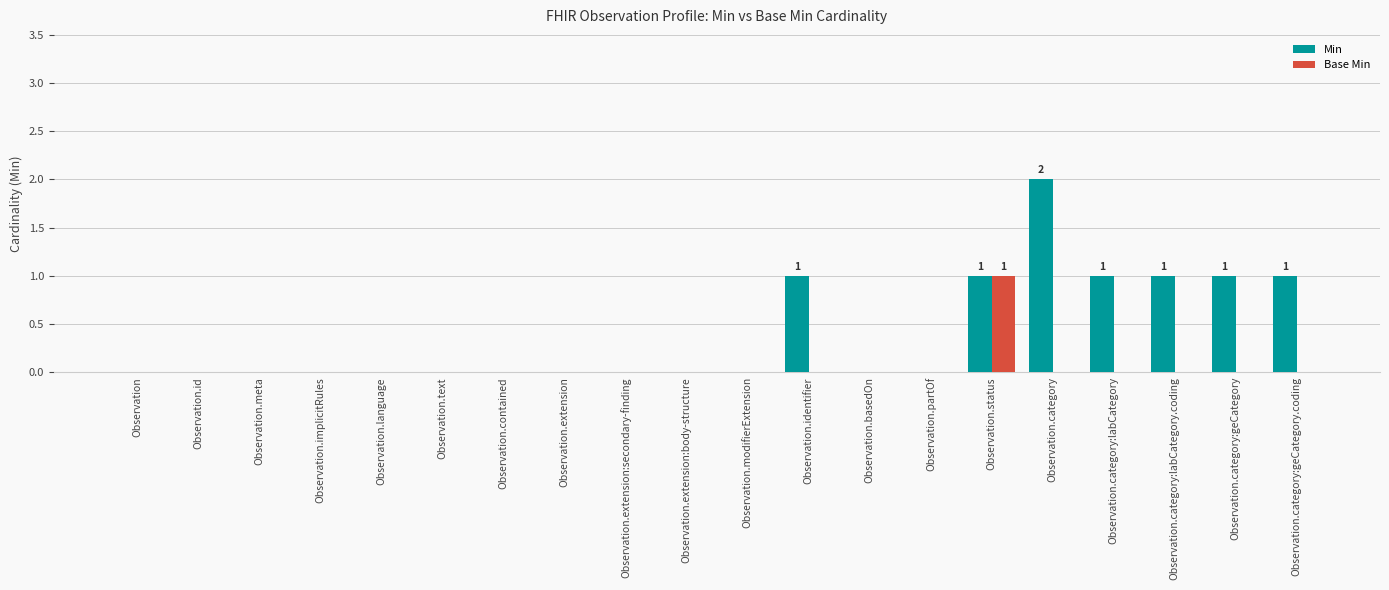

Reading right to left, transcribe all the data shown in this chart.

Min: Observation.category:geCategory.coding=1	Observation.category:geCategory=1	Observation.category:labCategory.coding=1	Observation.category:labCategory=1	Observation.category=2	Observation.status=1	Observation.partOf=0	Observation.basedOn=0	Observation.identifier=1	Observation.modifierExtension=0	Observation.extension:body-structure=0	Observation.extension:secondary-finding=0	Observation.extension=0	Observation.contained=0	Observation.text=0	Observation.language=0	Observation.implicitRules=0	Observation.meta=0	Observation.id=0	Observation=0
Base Min: Observation.category:geCategory.coding=0	Observation.category:geCategory=0	Observation.category:labCategory.coding=0	Observation.category:labCategory=0	Observation.category=0	Observation.status=1	Observation.partOf=0	Observation.basedOn=0	Observation.identifier=0	Observation.modifierExtension=0	Observation.extension:body-structure=0	Observation.extension:secondary-finding=0	Observation.extension=0	Observation.contained=0	Observation.text=0	Observation.language=0	Observation.implicitRules=0	Observation.meta=0	Observation.id=0	Observation=0